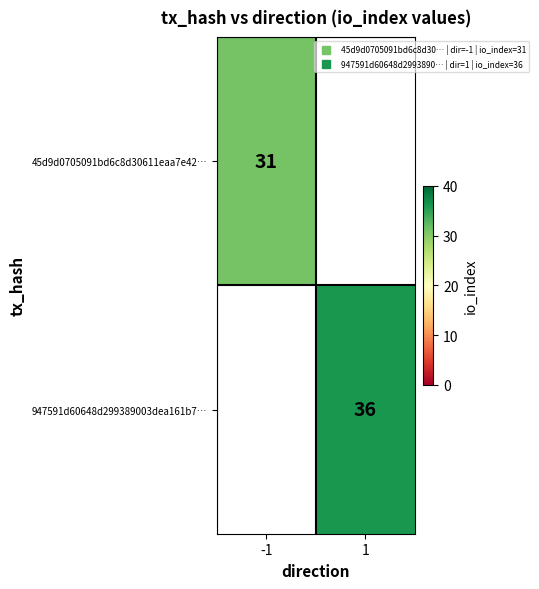

Which category has the lowest value in the 45d9d0705091bd6c8d30611eaa7e42… series?

-1